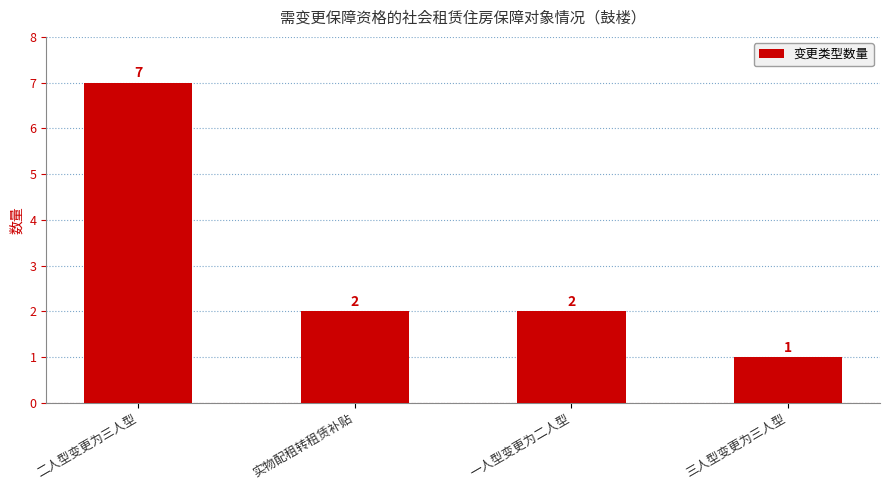

What is the ratio of the value at 一人型变更为二人型 to the value at 二人型变更为三人型?

0.3